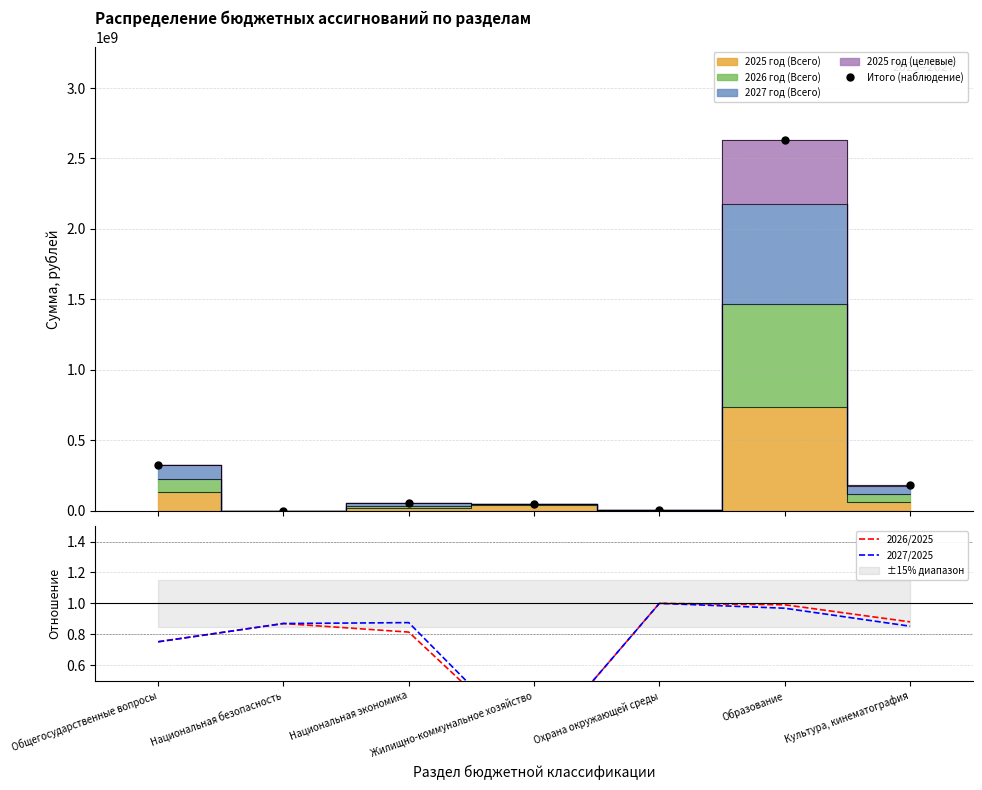

True or false: 2027/2025 and Итого (наблюдение) intersect in this chart.

False